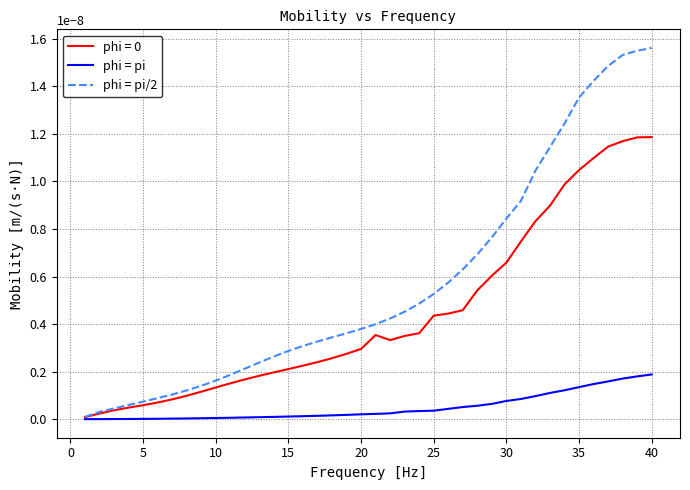

Which series has the widest spread of values?

phi = pi/2